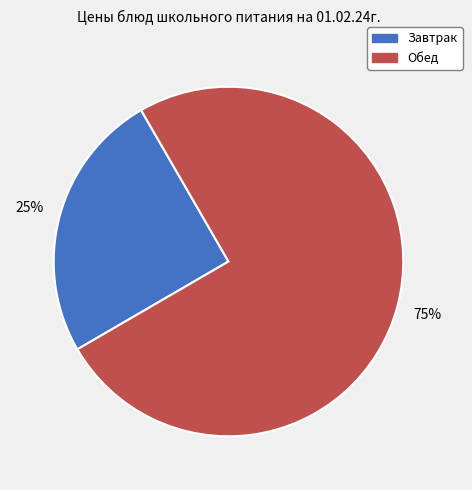

How many segments does this pie chart have?

2